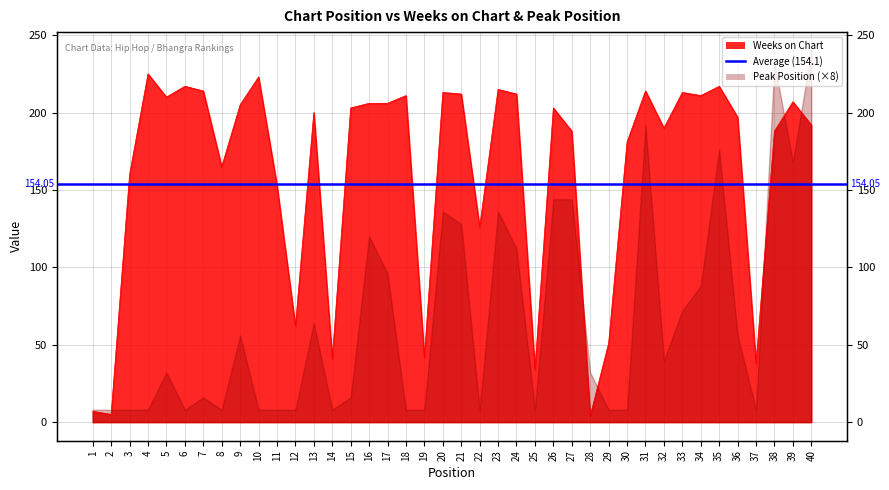

What is the minimum value shown in the chart?

4